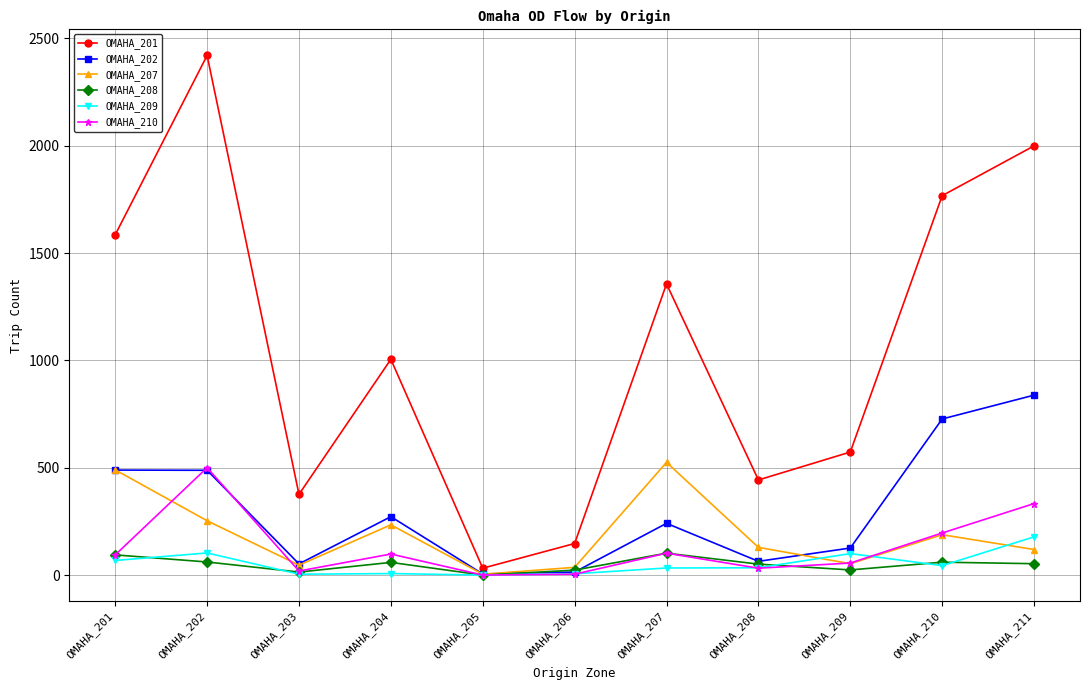

True or false: OMAHA_210 and OMAHA_201 intersect in this chart.

False